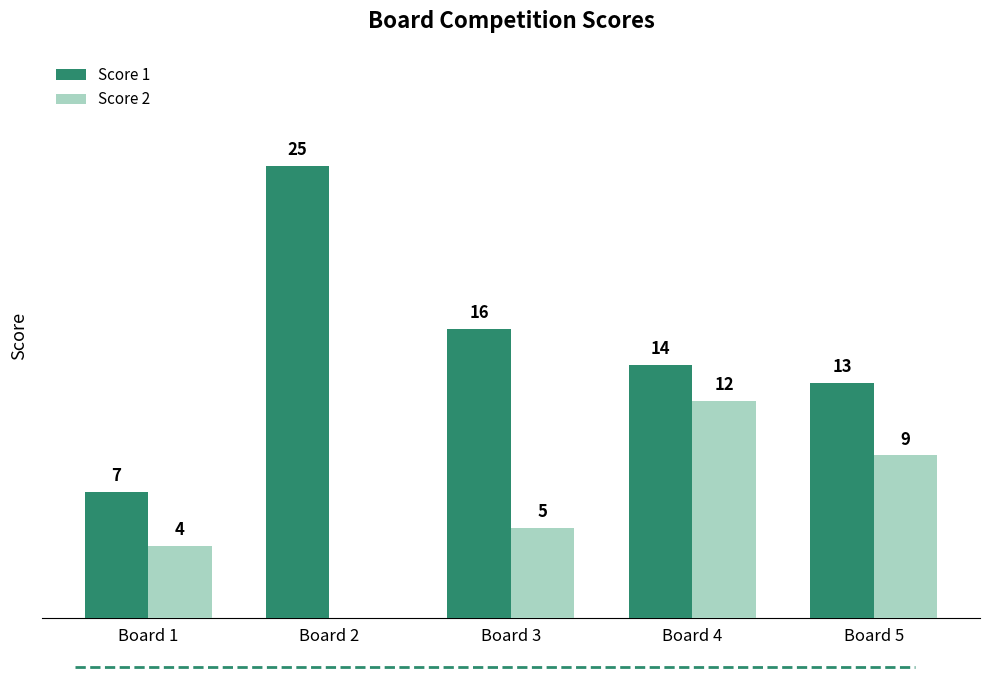

Are the bars grouped side by side (vs. stacked)?

Yes